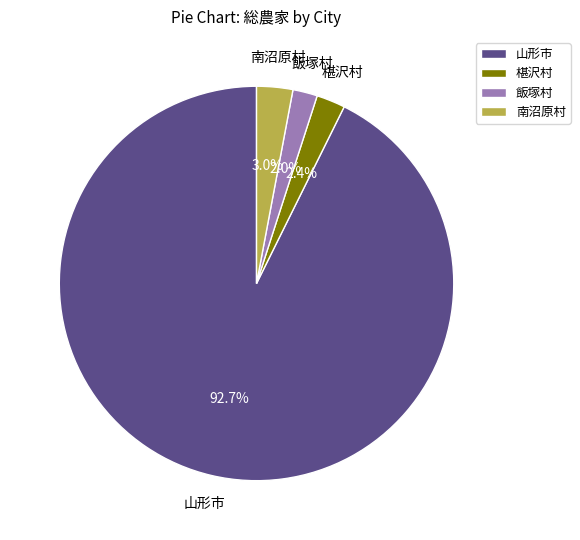

Count the number of slices in the pie.

4